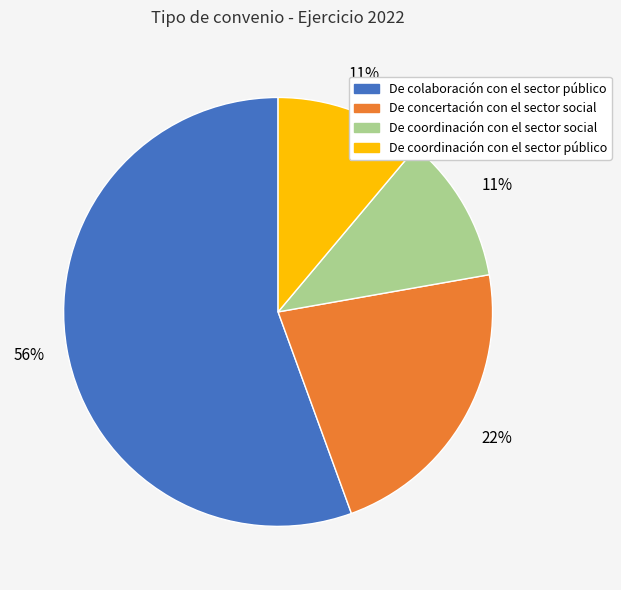

Which has a higher value, De colaboración con el sector público or De concertación con el sector social?

De colaboración con el sector público